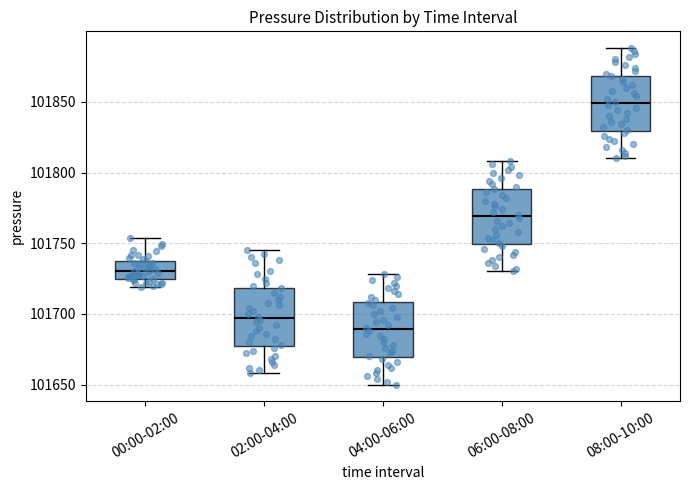

Reading left to right, read every box against the y-axis: the position of its median line, the range the box covers, and the ends of its whiskers. The values are not printed on the chart, so give them approximately, as read against the axis.

00:00-02:00: median 101730, box 101725 to 101740, whiskers 101720 to 101755
02:00-04:00: median 101695, box 101680 to 101720, whiskers 101660 to 101745
04:00-06:00: median 101690, box 101670 to 101710, whiskers 101650 to 101730
06:00-08:00: median 101770, box 101750 to 101790, whiskers 101730 to 101810
08:00-10:00: median 101850, box 101830 to 101870, whiskers 101810 to 101890